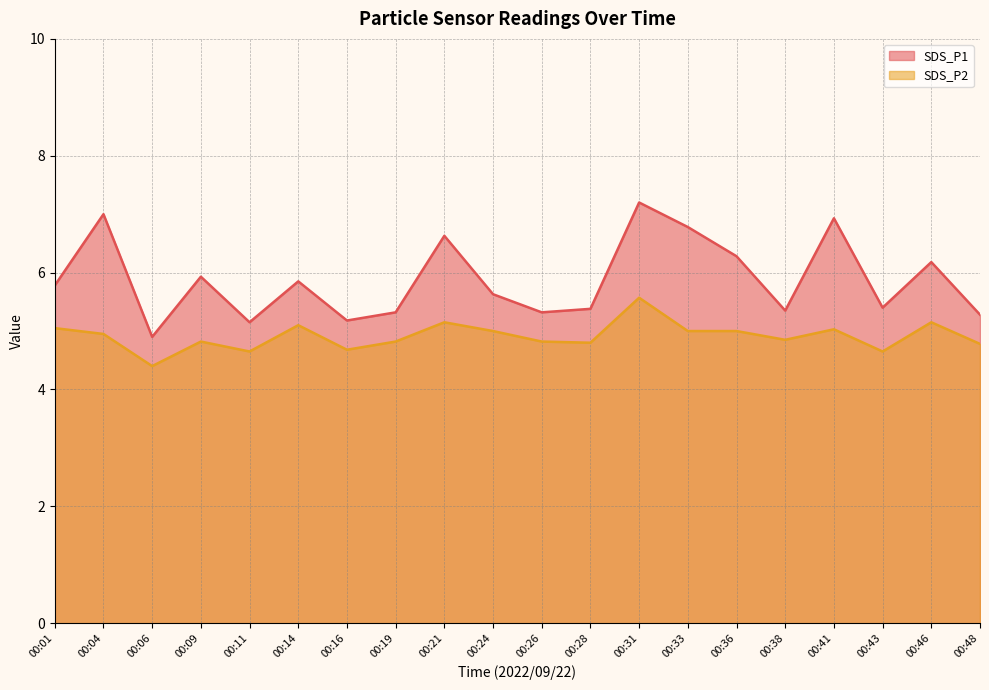

Between 00:46 and 00:48, which series saw the biggest shift?

SDS_P1